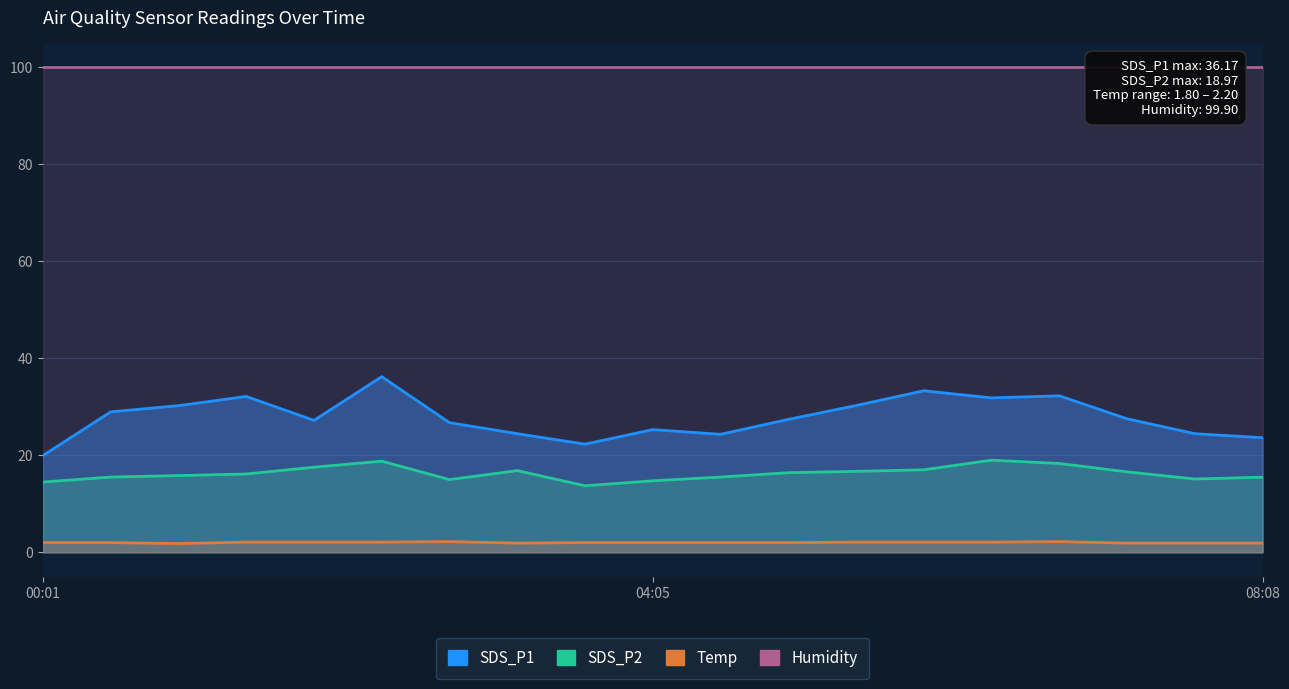

True or false: Temp and SDS_P2 cross at least once.

False